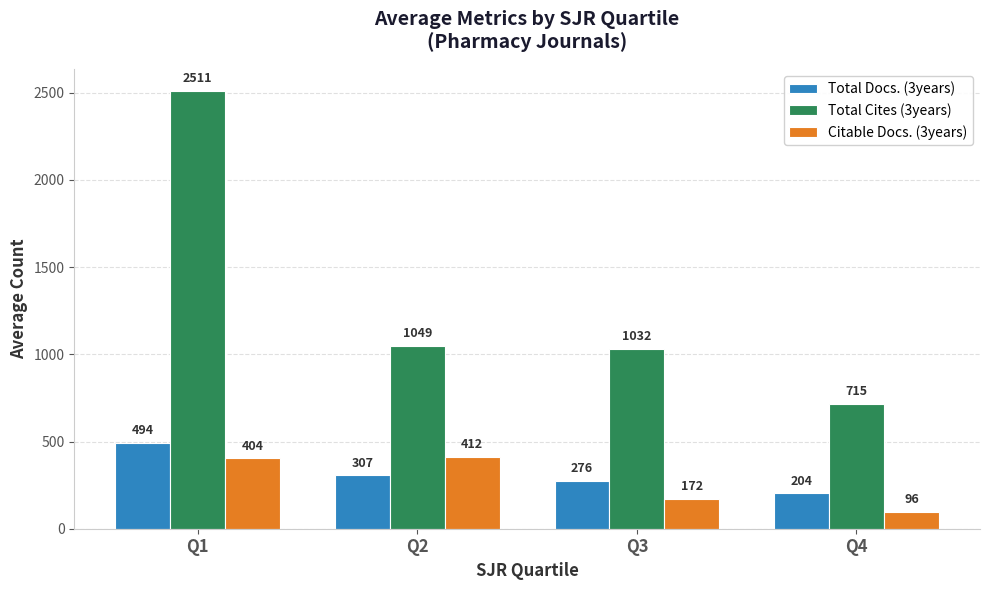

What is the minimum value shown in the chart?

96